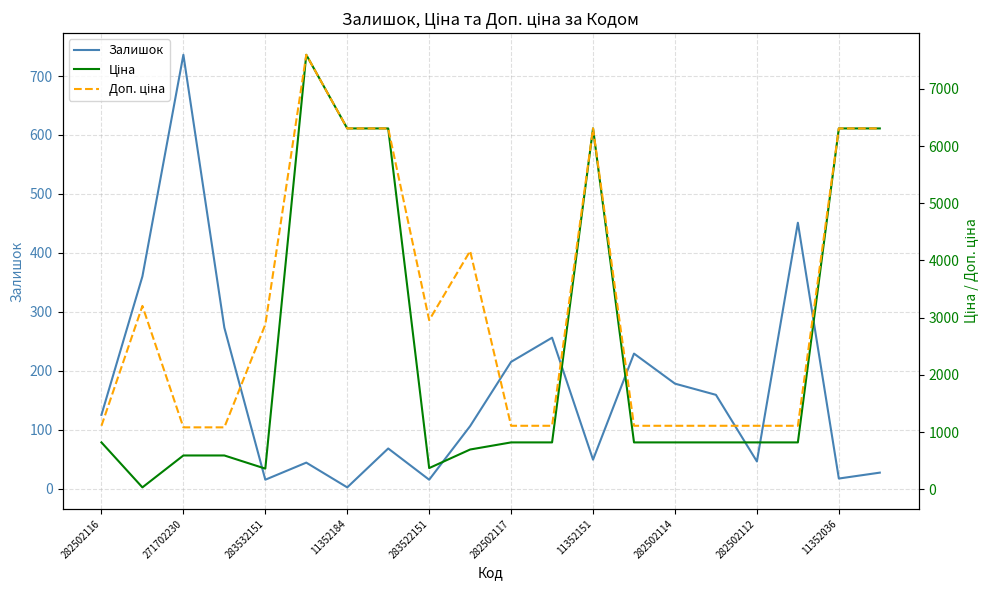

How many lines are shown in the chart?

3